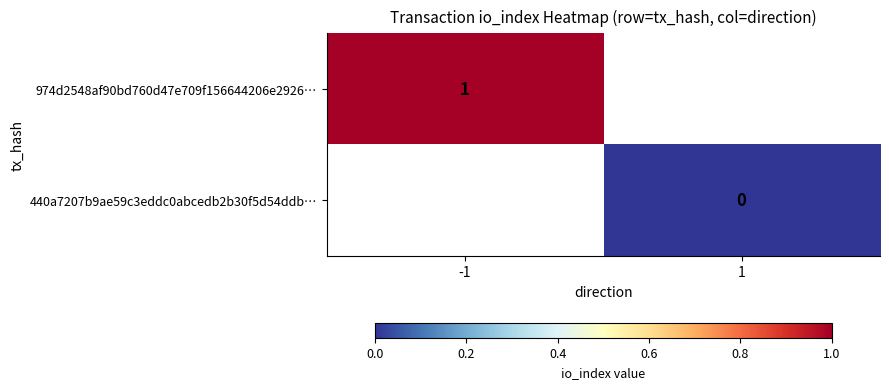

At how many categories does at least one series exceed 0?

1